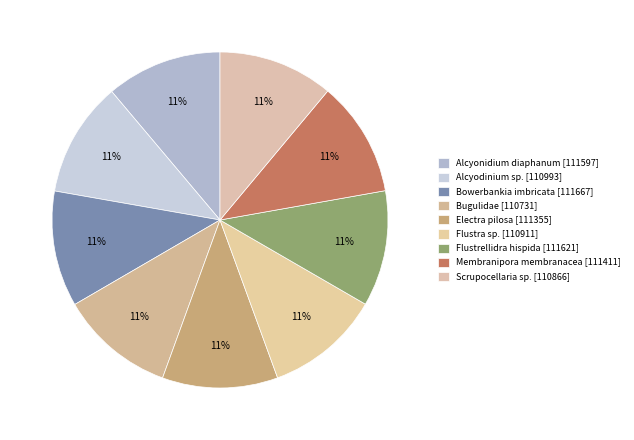

What percentage is the Alcyonidium diaphanum [111597] slice, to the nearest percent?

11%